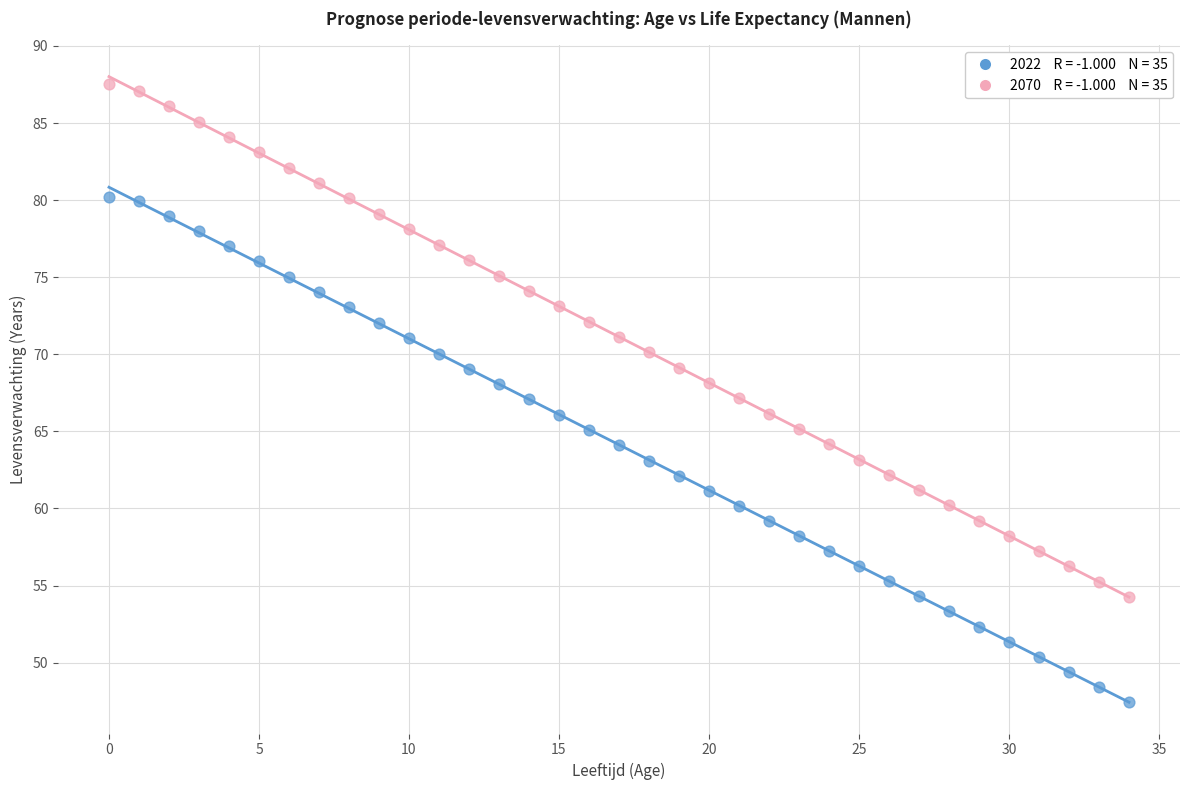

Across all data points, what is the range of Y values (max minus min)?

40.1